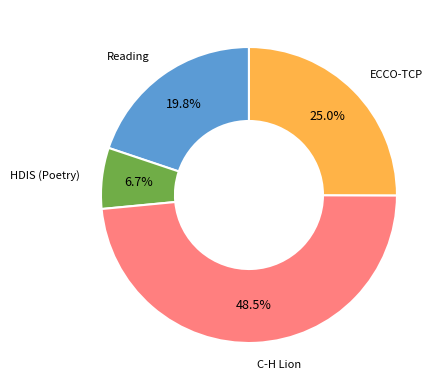

Does any single category account for the majority?

No